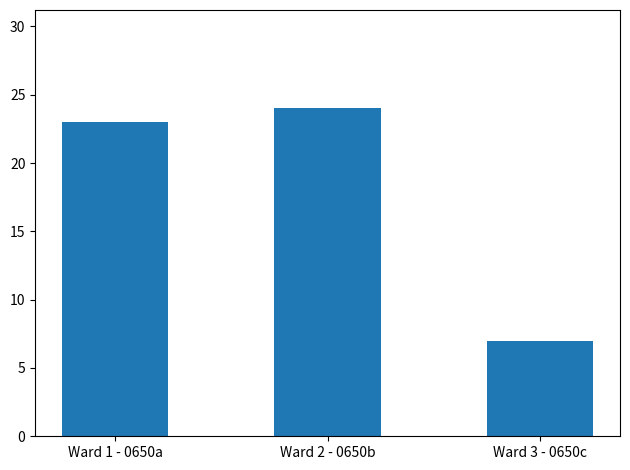

What is the value of the 2nd bar from the left?

24